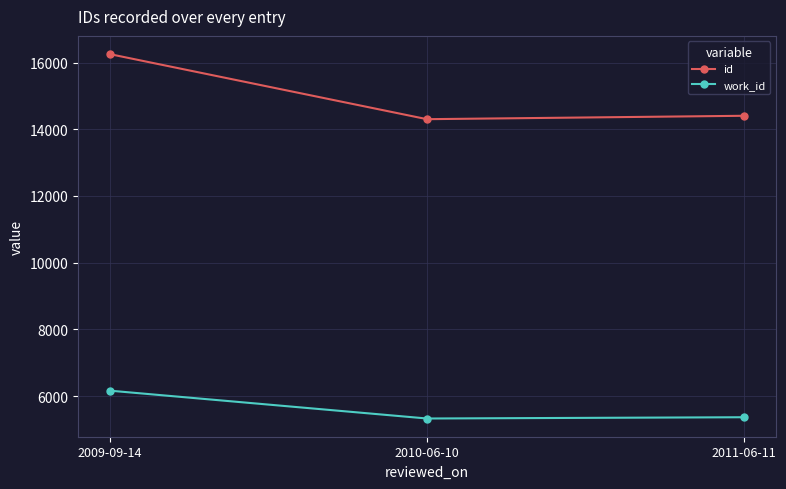

What is the value of the id point at the 2nd from the left?

14302